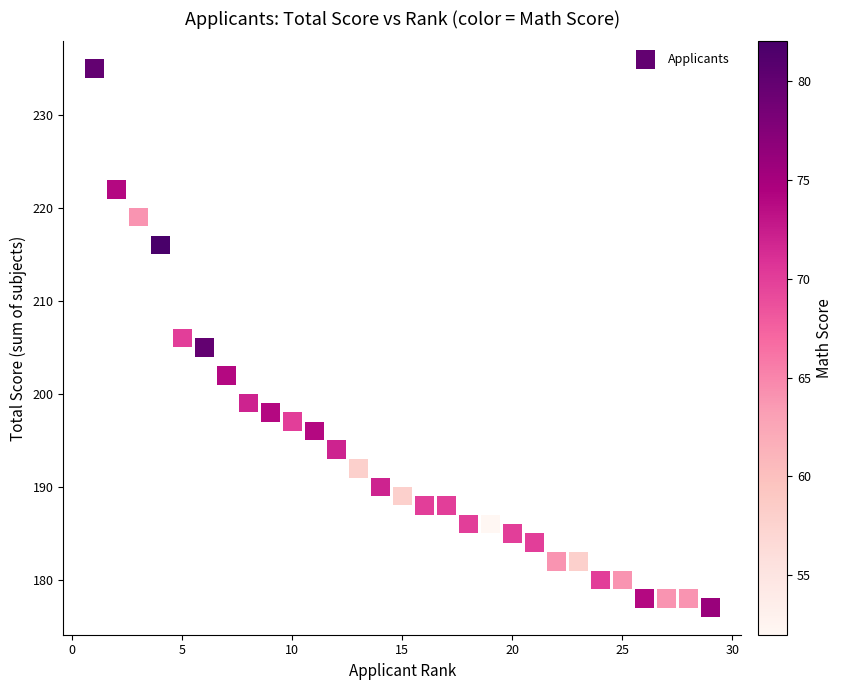

What is the range of X values (max minus min)?

28